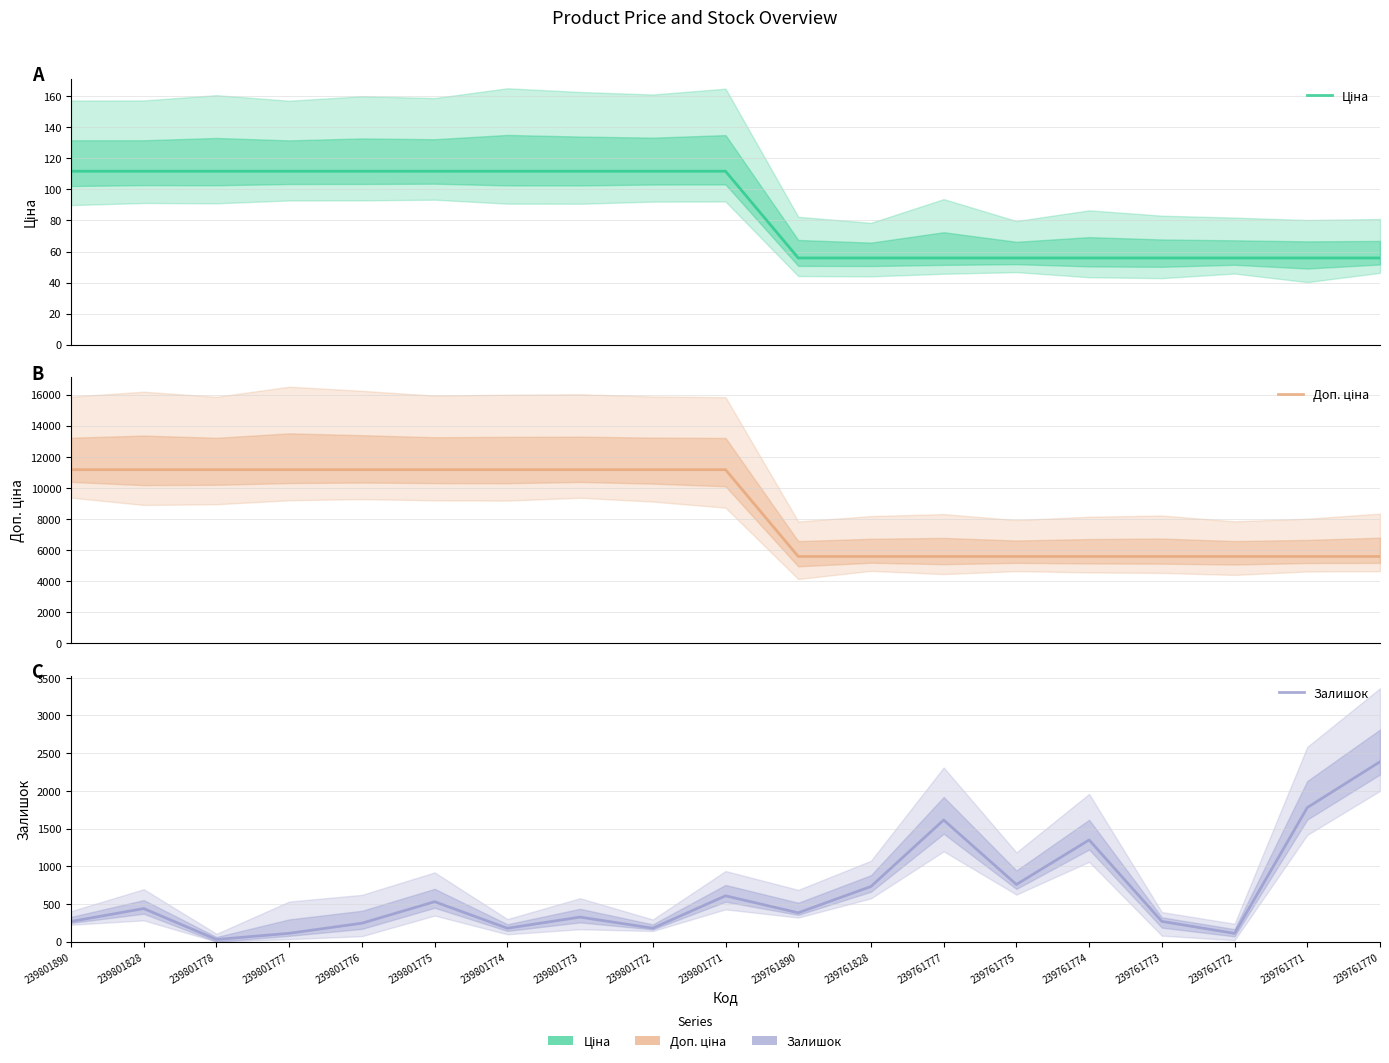

True or false: Ціна and Залишок cross at least once.

True